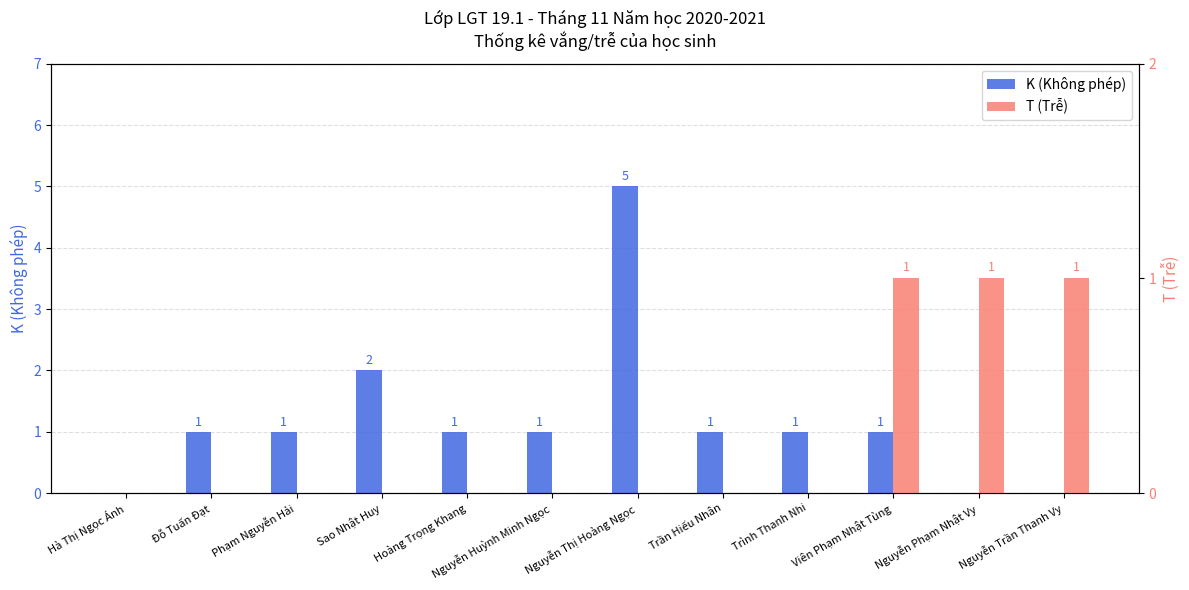

Rank the categories by K (Không phép) value from lowest to highest.

Hà Thị Ngọc Ánh, Nguyễn Phạm Nhật Vy, Nguyễn Trần Thanh Vy, Đỗ Tuấn Đạt, Phạm Nguyễn Hải, Hoàng Trọng Khang, Nguyễn Huỳnh Minh Ngọc, Trần Hiếu Nhân, Trình Thanh Nhi, Viên Phạm Nhật Tùng, Sao Nhật Huy, Nguyễn Thị Hoàng Ngọc